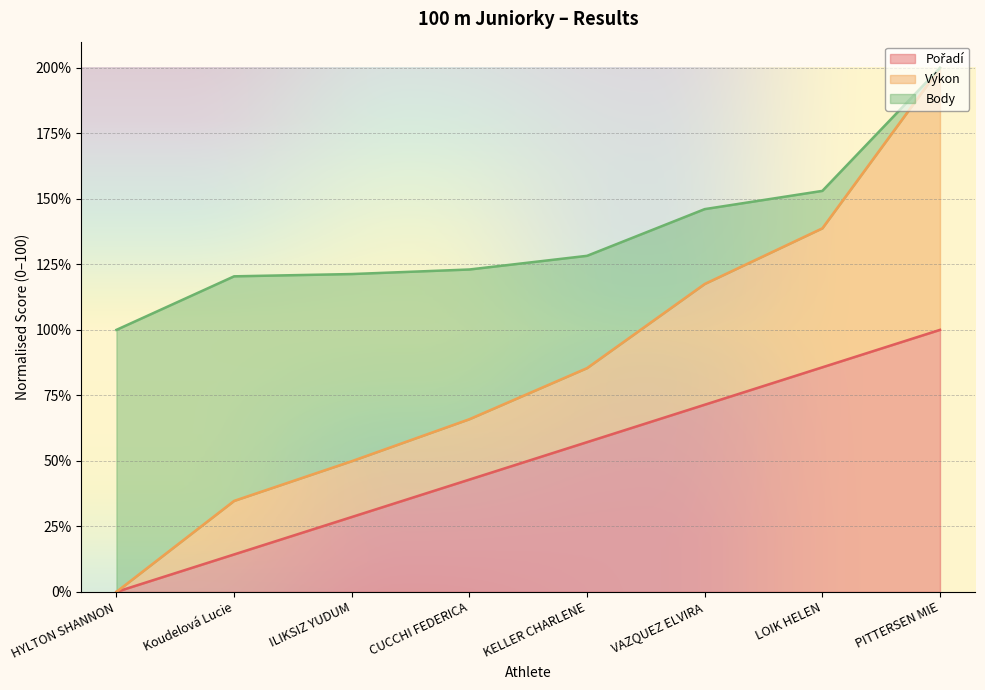

Is the value of Výkon at VAZQUEZ ELVIRA greater than the value of Pořadí at HYLTON SHANNON?

Yes